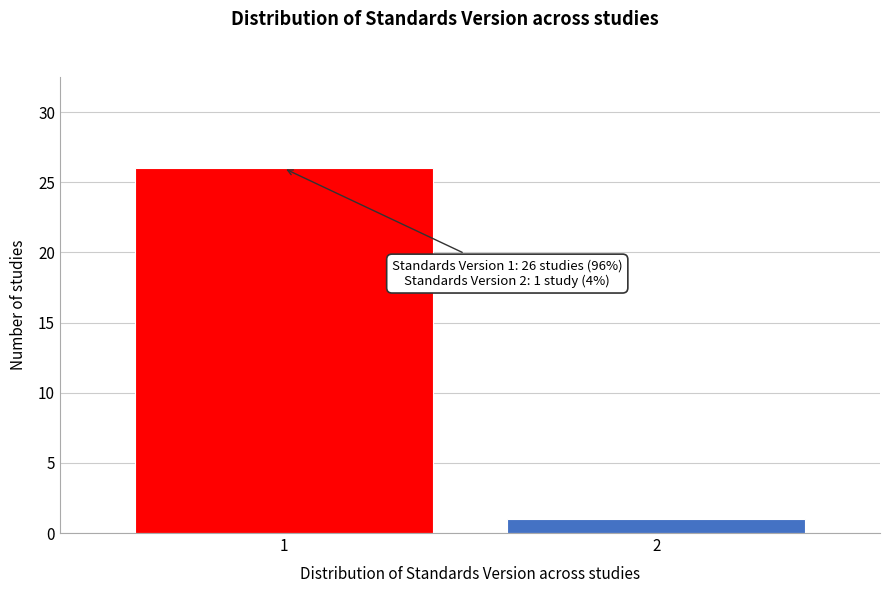

Reading left to right, what are all the values shown in this chart?

1=26	2=1